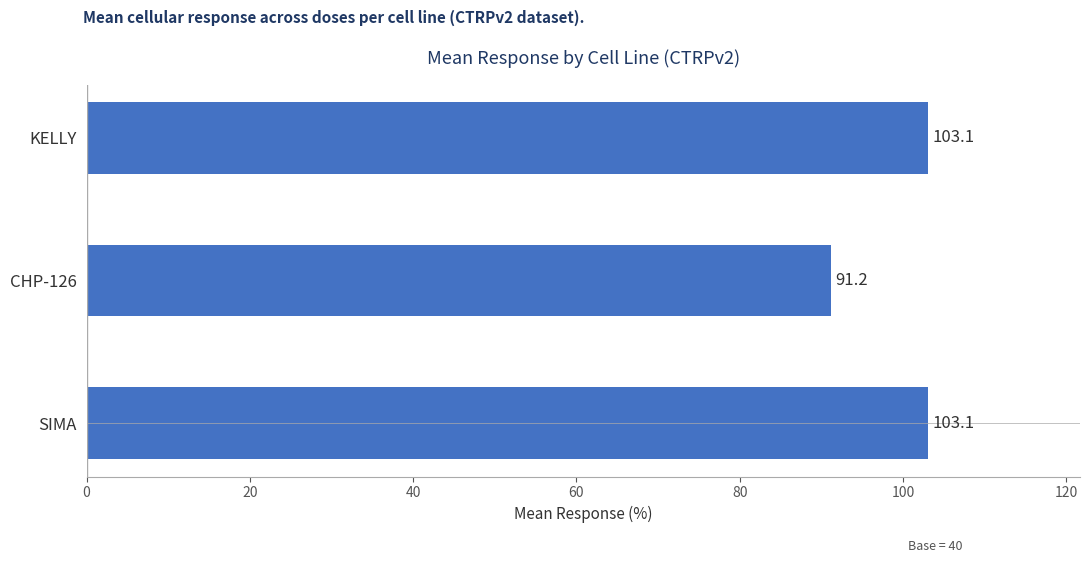

Between CHP-126 and SIMA, which is larger?

SIMA